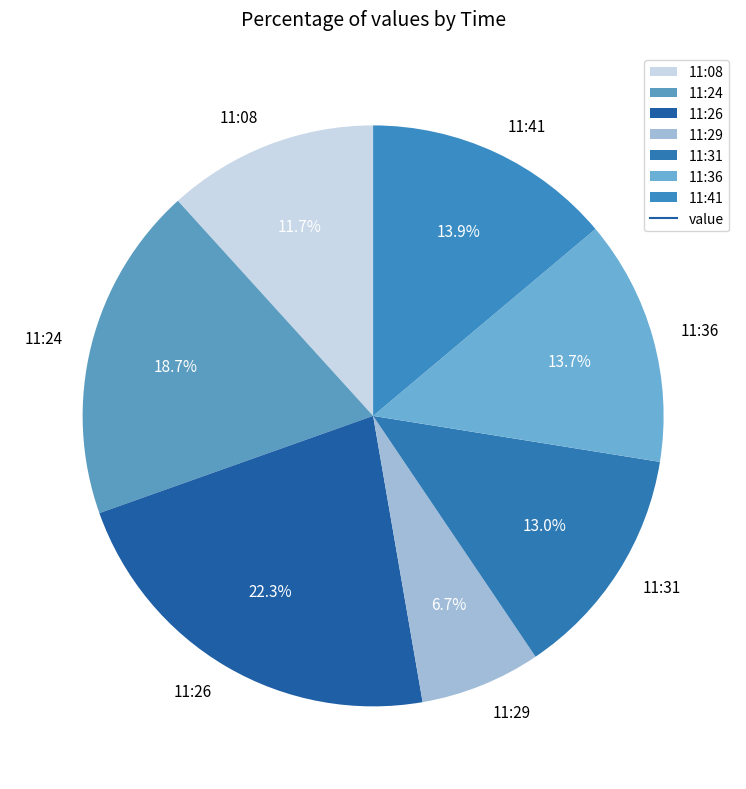

What is the largest slice in the pie chart?

11:26